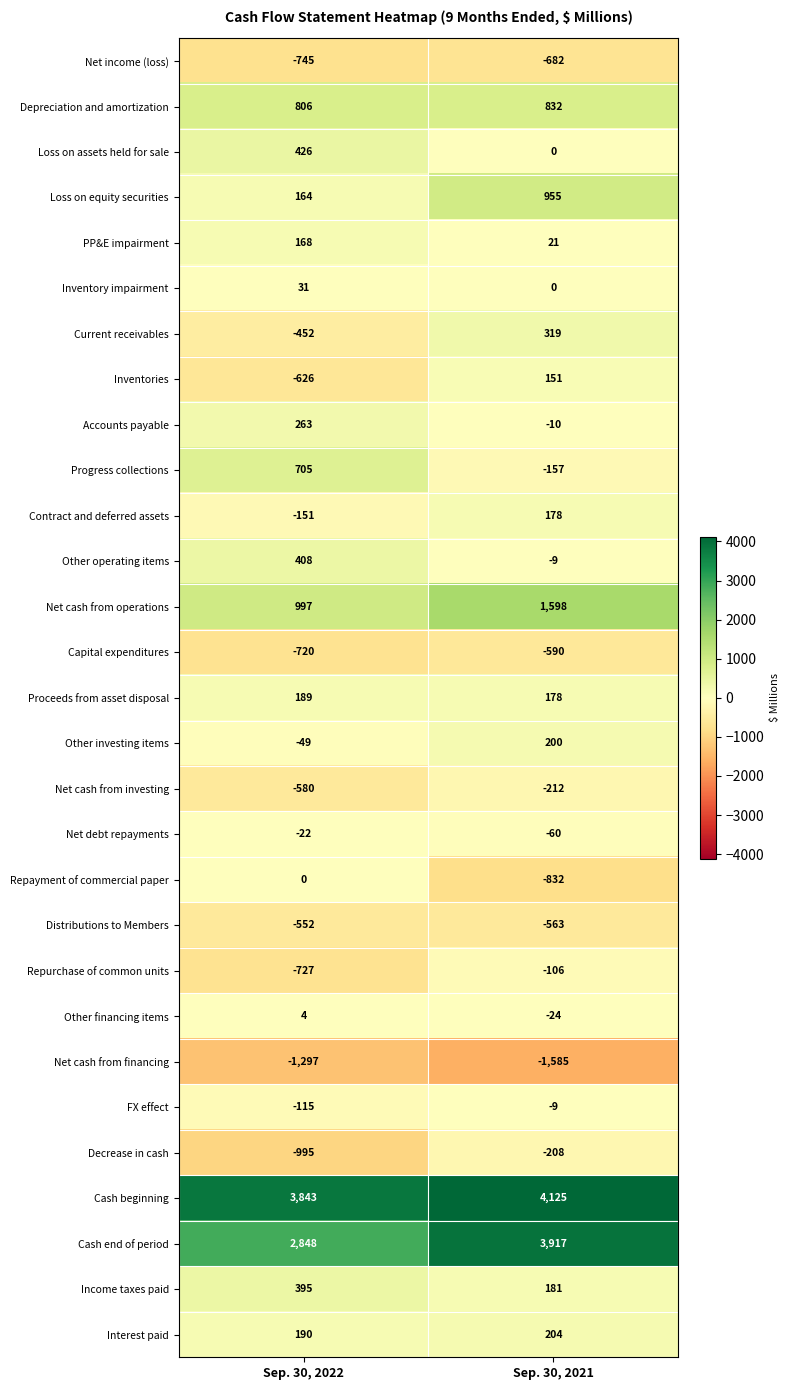

The Income taxes paid series shows 615 at Sep. 30, 2022. True or false?

False